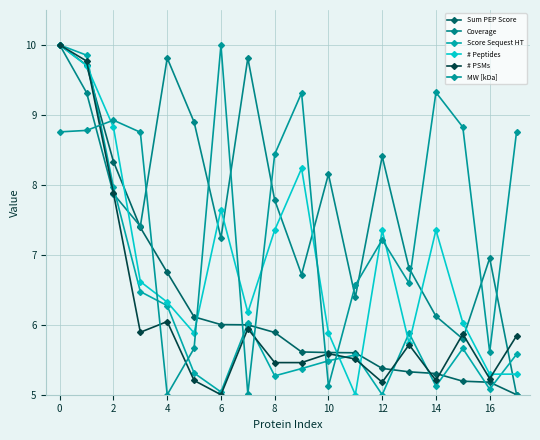

Reading right to left, what are all the values shown in this chart?

Sum PEP Score: 5.0	5.2	5.2	5.3	5.3	5.4	5.6	5.6	5.6	5.9	6.0	6.0	6.1	6.7	7.4	8.3	9.7	10.0
Coverage: 5.0	7.0	5.8	6.1	6.8	8.4	6.4	8.2	6.7	7.8	9.8	7.2	8.9	9.8	7.4	7.9	9.3	10.0
Score Sequest HT: 5.6	5.1	5.7	5.1	5.9	5.0	5.6	5.5	5.4	5.3	6.0	5.0	5.3	6.3	6.5	8.0	9.9	10.0
# Peptides: 5.3	5.3	6.0	7.4	5.7	7.4	5.0	5.9	8.2	7.4	6.2	7.6	5.9	6.3	6.6	8.8	9.7	10.0
# PSMs: 5.8	5.2	5.9	5.2	5.7	5.2	5.5	5.6	5.5	5.5	5.9	5.0	5.2	6.0	5.9	7.9	9.8	10.0
MW [kDa]: 8.8	5.6	8.8	9.3	6.6	7.2	6.6	5.1	9.3	8.4	5.0	10.0	5.7	5.0	8.8	8.9	8.8	8.8